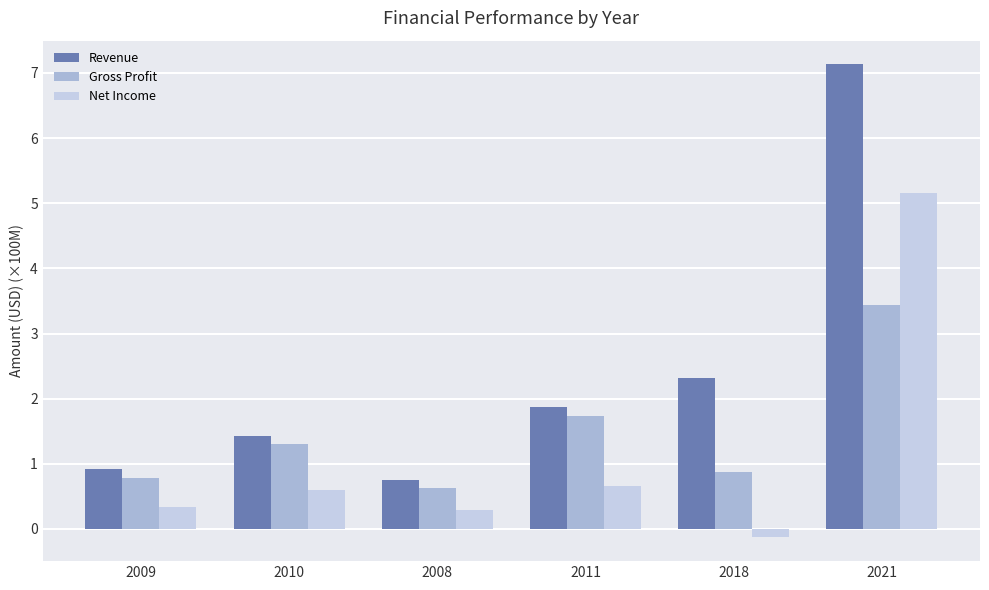

What are all the series names shown in the legend?

Revenue, Gross Profit, Net Income